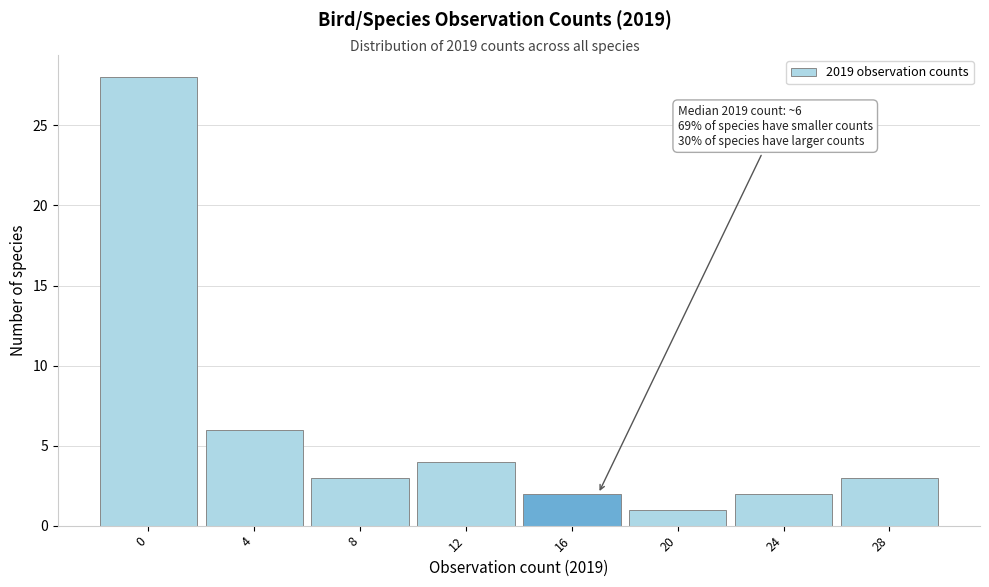

Reading left to right, transcribe all the data shown in this chart.

28	6	3	4	2	1	2	3